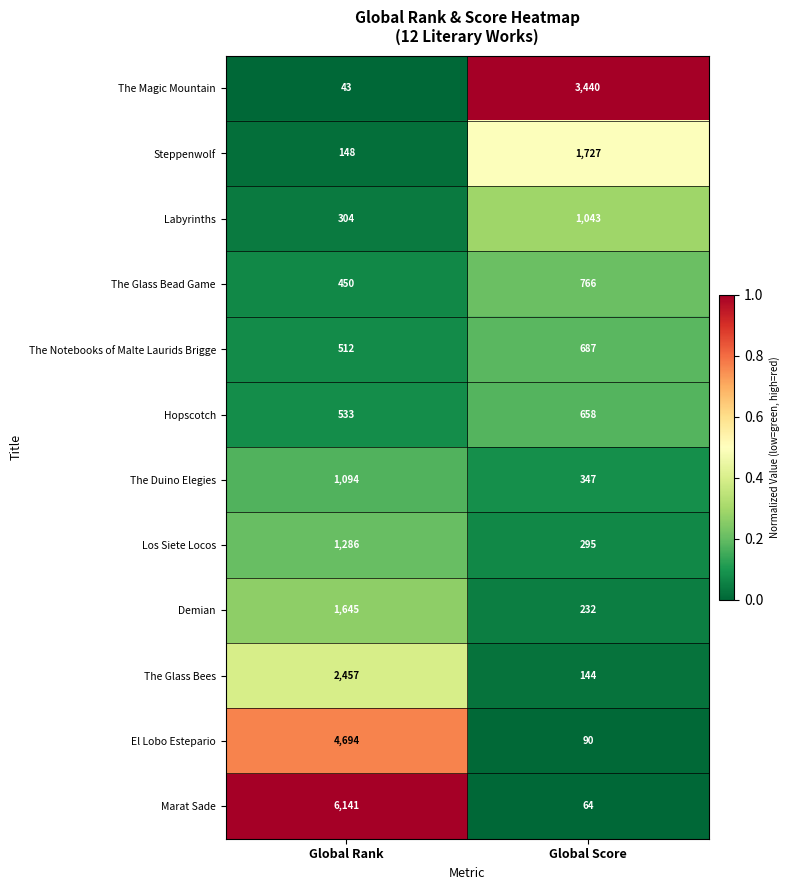

Which series has the largest total across all categories?

Marat Sade